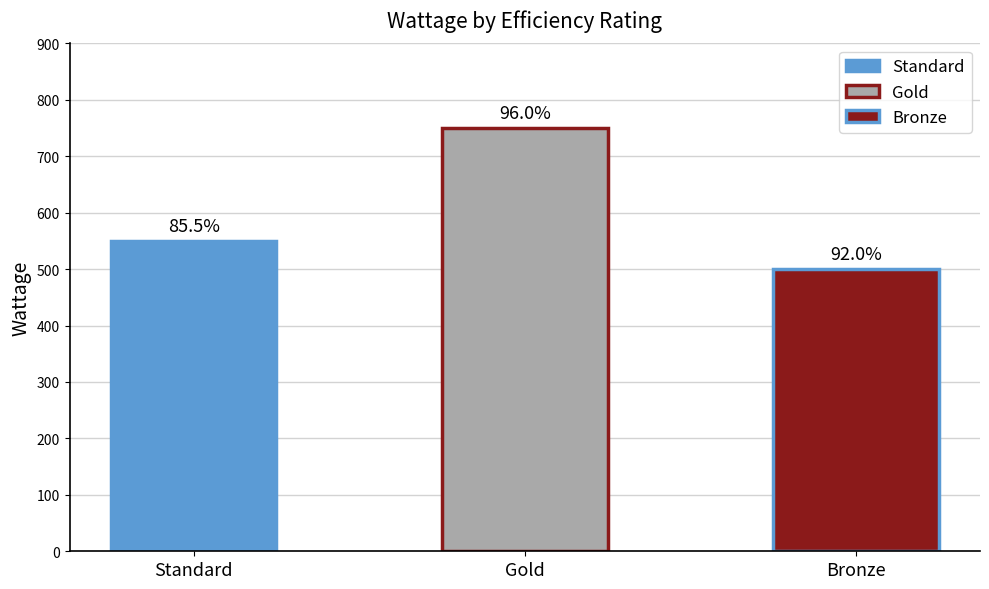

At which label does the data first exceed 550?

Gold